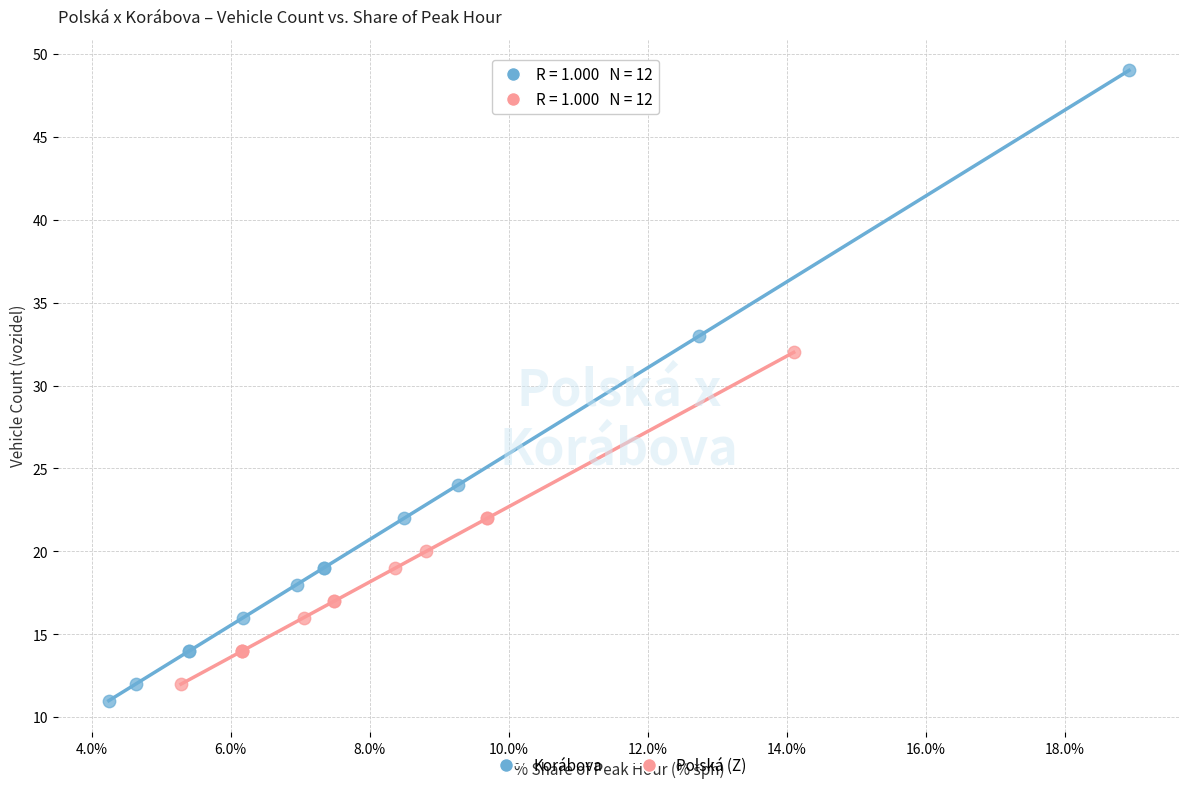

Which series reaches the maximum Y coordinate?

Korábova